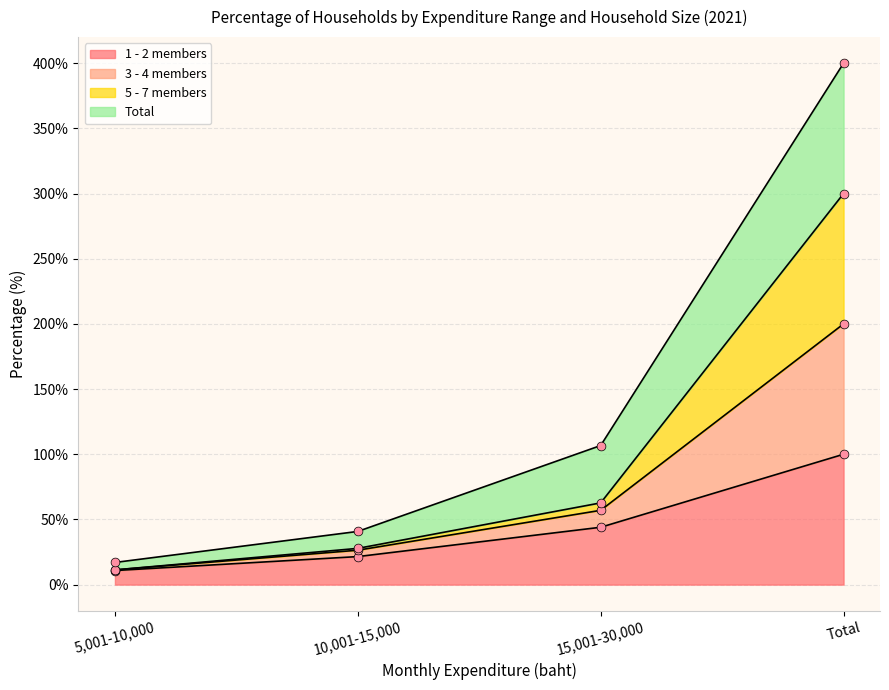

Which series reaches the minimum Y coordinate?

1 - 2 members